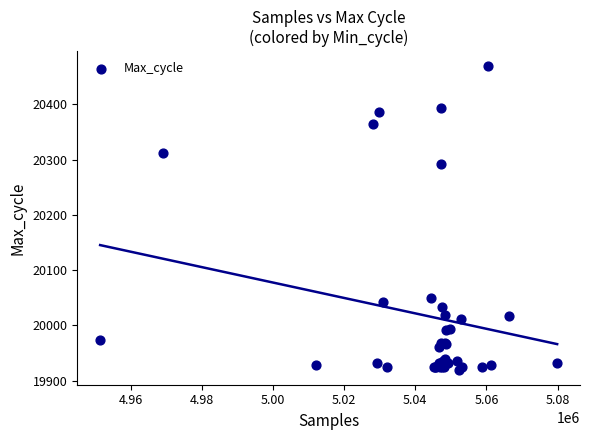

What Y value in the scatter plot is closest to 20194?

20293